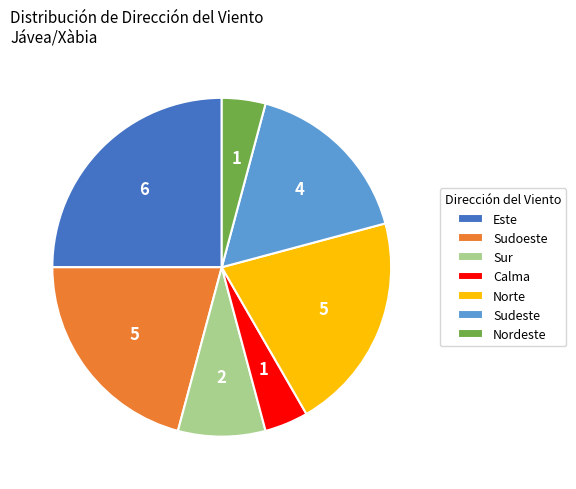

Approximately how many times larger is the value at Sudeste compared to Este?

0.7